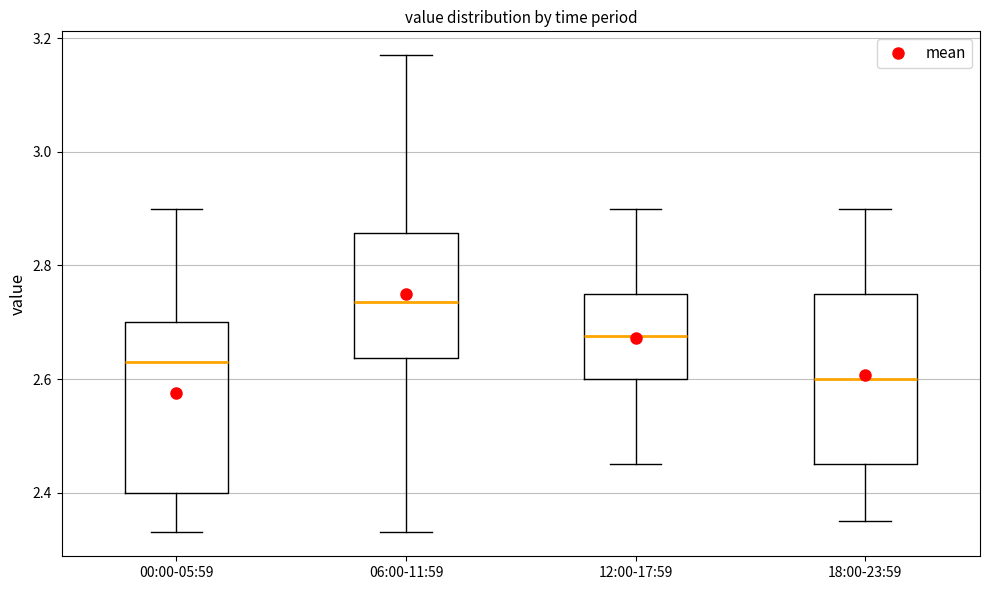

Reading left to right, read every box against the y-axis: the position of its median line, the range the box covers, and the ends of its whiskers. The values are not printed on the chart, so give them approximately, as read against the axis.

00:00-05:59: median 2.64, box 2.40 to 2.70, whiskers 2.34 to 2.90
06:00-11:59: median 2.74, box 2.64 to 2.86, whiskers 2.34 to 3.18
12:00-17:59: median 2.68, box 2.60 to 2.76, whiskers 2.46 to 2.90
18:00-23:59: median 2.60, box 2.46 to 2.76, whiskers 2.36 to 2.90